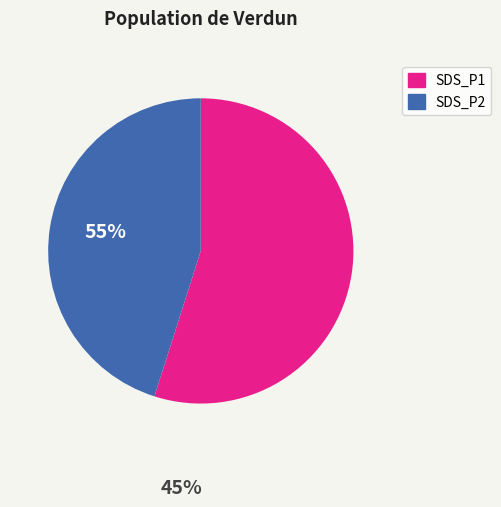

What is the smallest slice in the pie chart?

SDS_P2